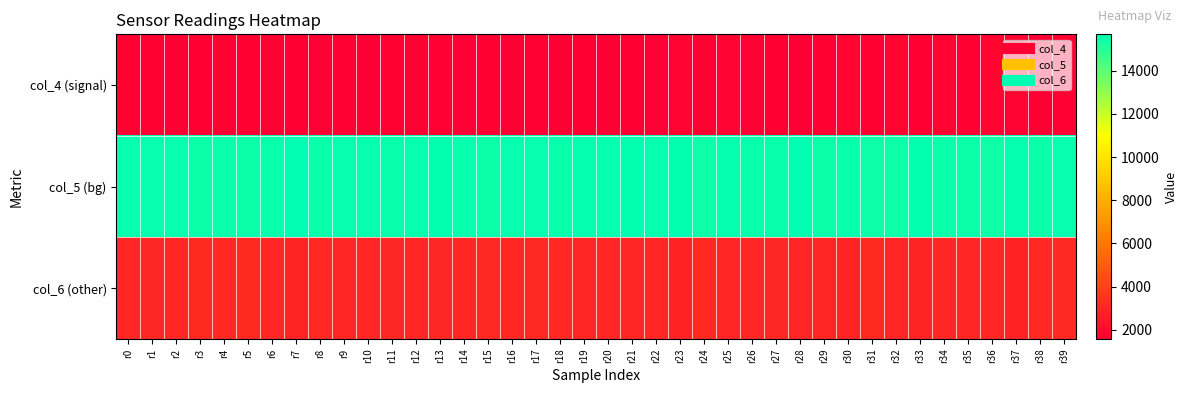

How many categories are shown in the chart?

40